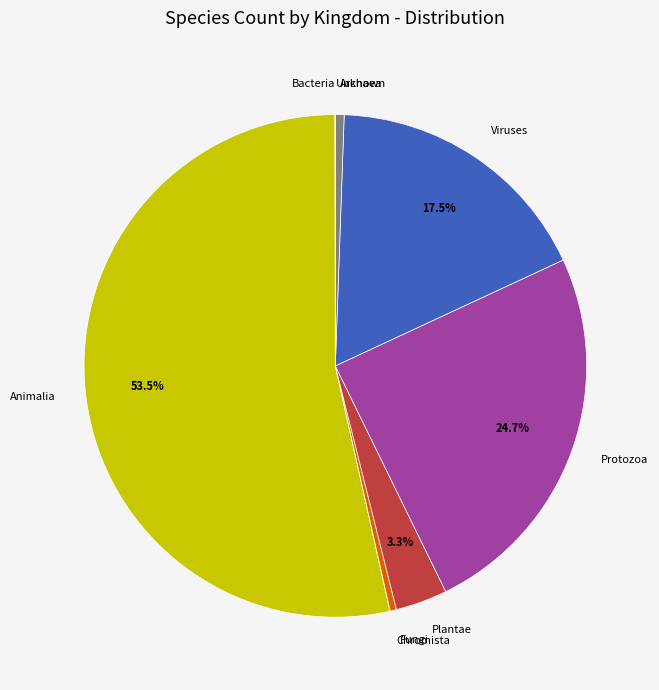

Approximately how many times larger is the value at Plantae compared to Fungi?

8.1